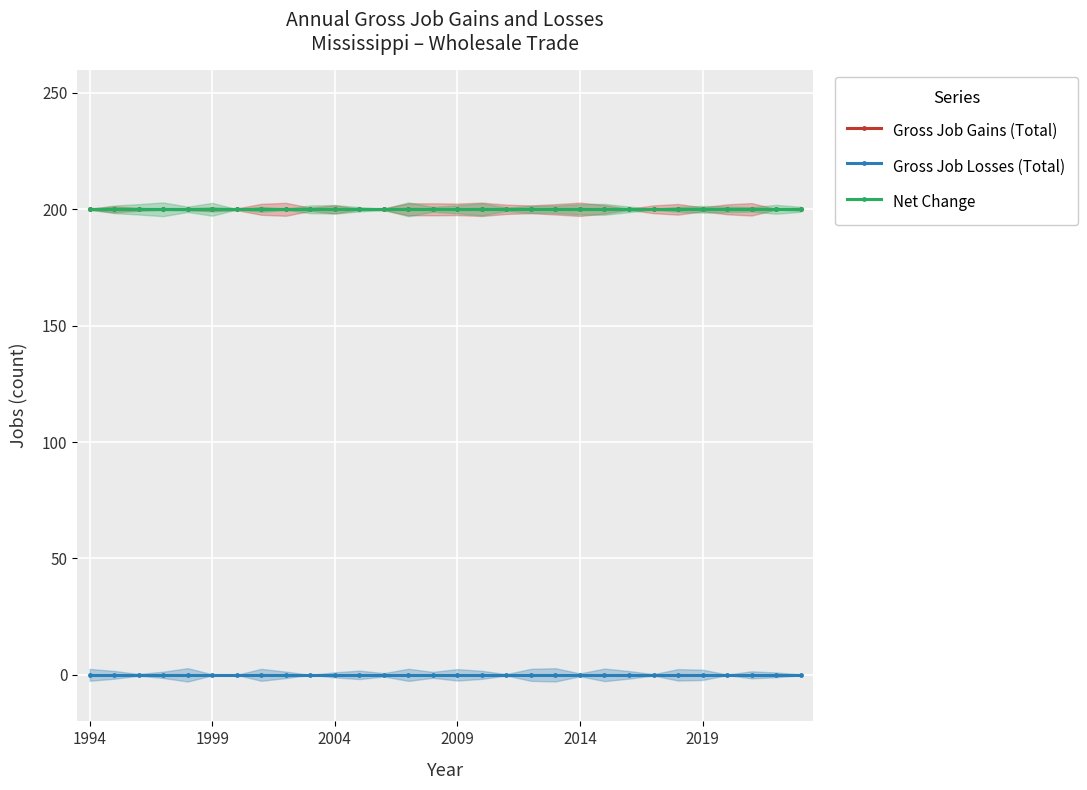

Reading right to left, extract all data points from this chart.

Gross Job Gains (Total): 200	200	200	200	200	200	200	200	200	200	200	200	200	200	200	200	200	200	200	200	200	200	200	200	200	200	200	200	200	200
Gross Job Losses (Total): 0	0	0	0	0	0	0	0	0	0	0	0	0	0	0	0	0	0	0	0	0	0	0	0	0	0	0	0	0	0
Net Change: 200	200	200	200	200	200	200	200	200	200	200	200	200	200	200	200	200	200	200	200	200	200	200	200	200	200	200	200	200	200